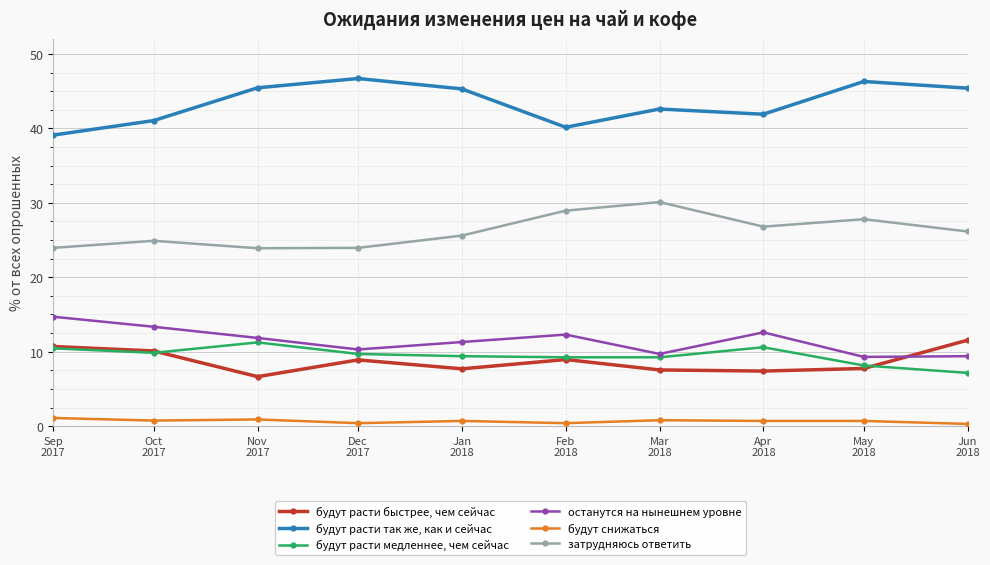

Which series has the largest total across all categories?

будут расти так же, как и сейчас